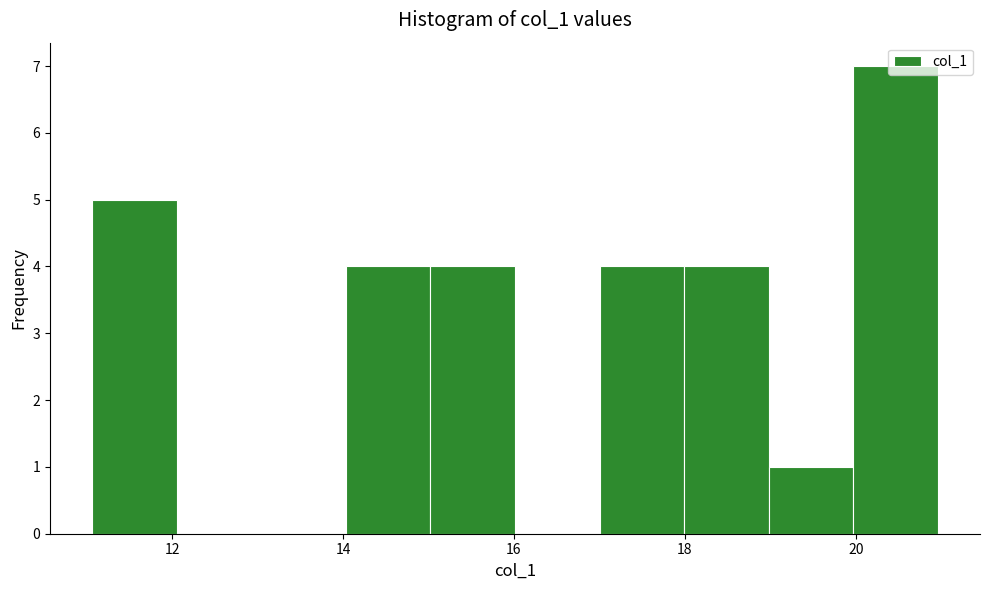

Reading left to right, transcribe this chart: for each bar, give the range it covers on the x-axis and its height. Neither the bar edges nor the heights are printed on the chart, so give them approximately, as read against the axes.

11 to 12: 5
12 to 13: 0
13 to 14: 0
14 to 15: 4
15 to 16: 4
16 to 17: 0
17 to 18: 4
18 to 19: 4
19 to 20: 1
20 to 21: 7